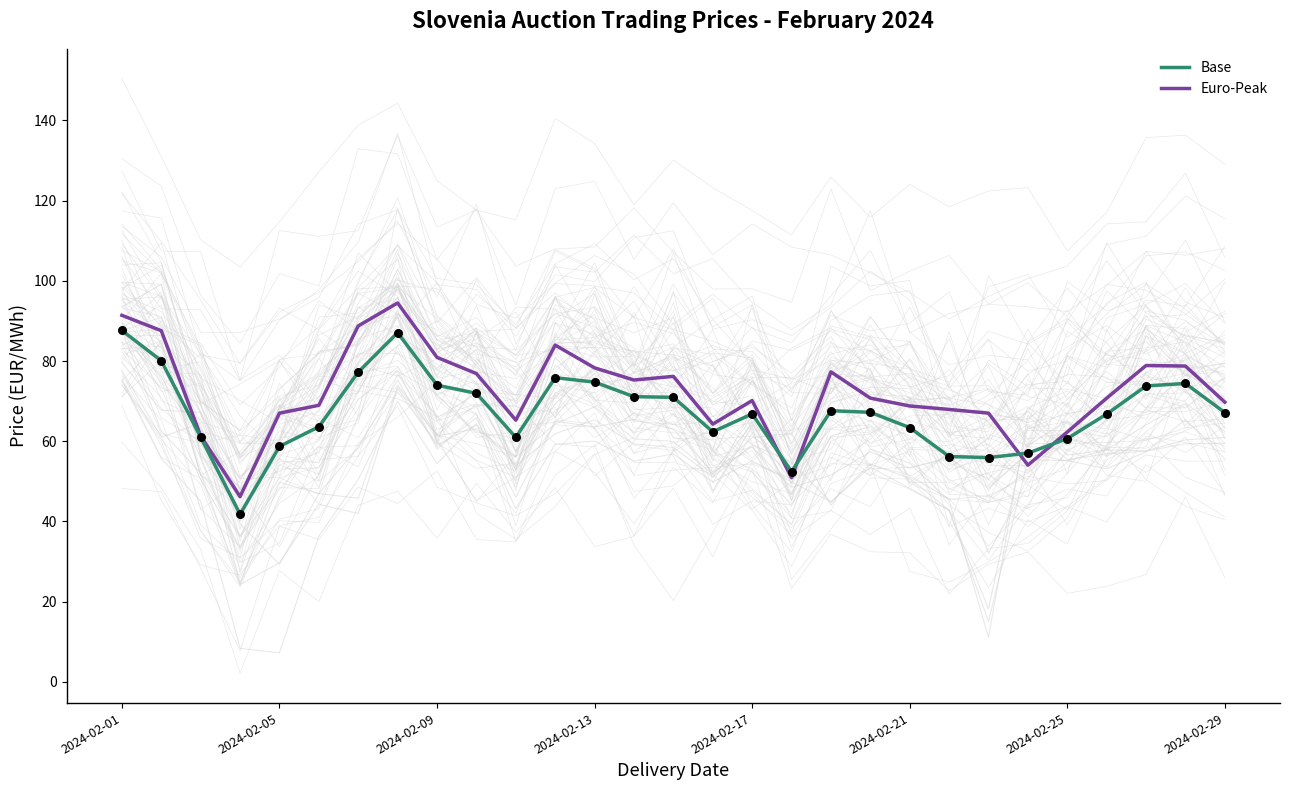

At how many categories does at least one series exceed 93?

1